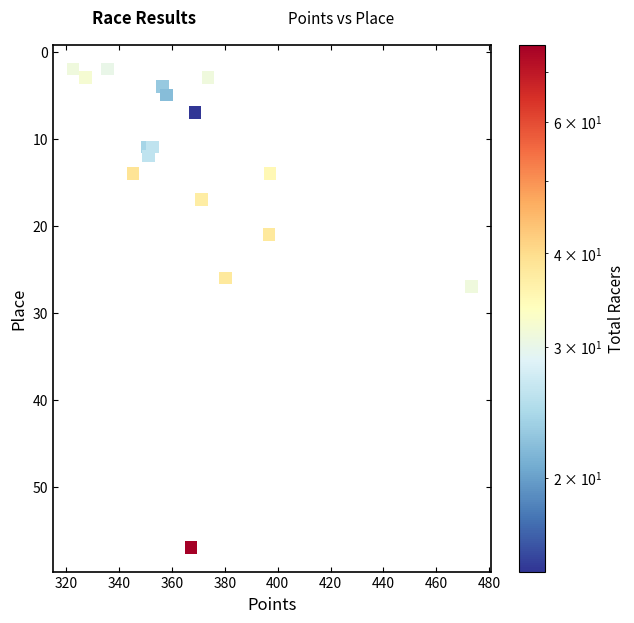

What is the range of Y values (max minus min)?

55